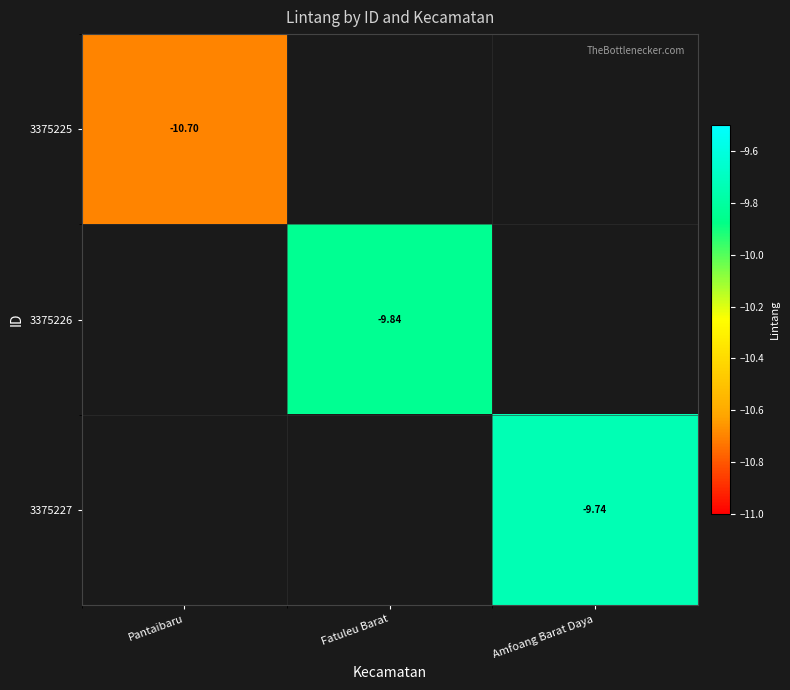

True or false: 3375225 has a value of -3.4 at Pantaibaru.

False